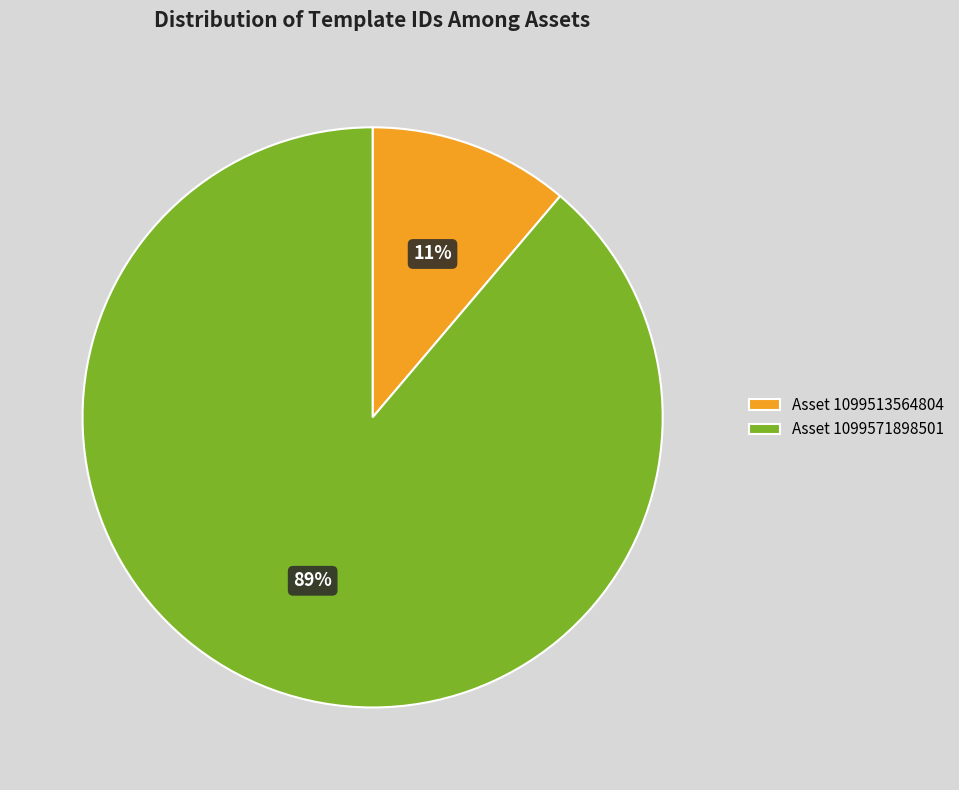

Between Asset 1099571898501 and Asset 1099513564804, which is larger?

Asset 1099571898501